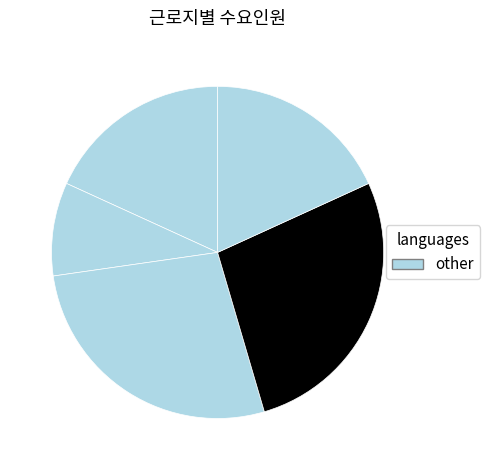

How many slices are in this pie chart?

5